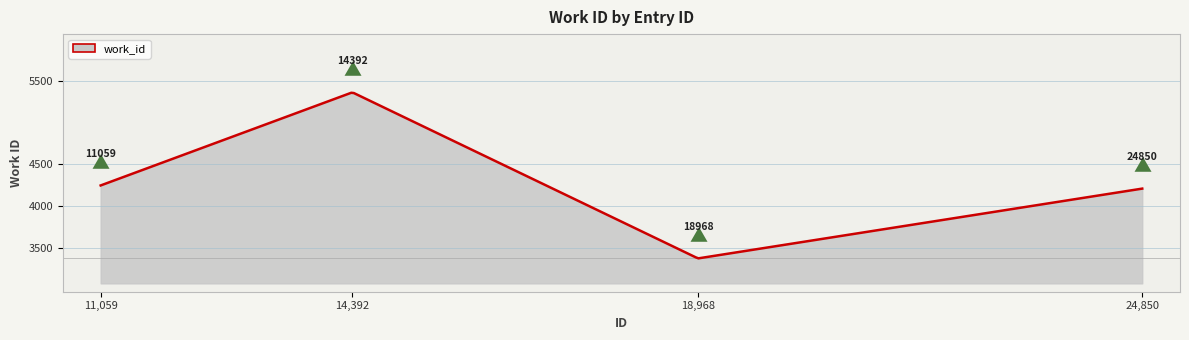

What is the greatest value displayed?

5361.0